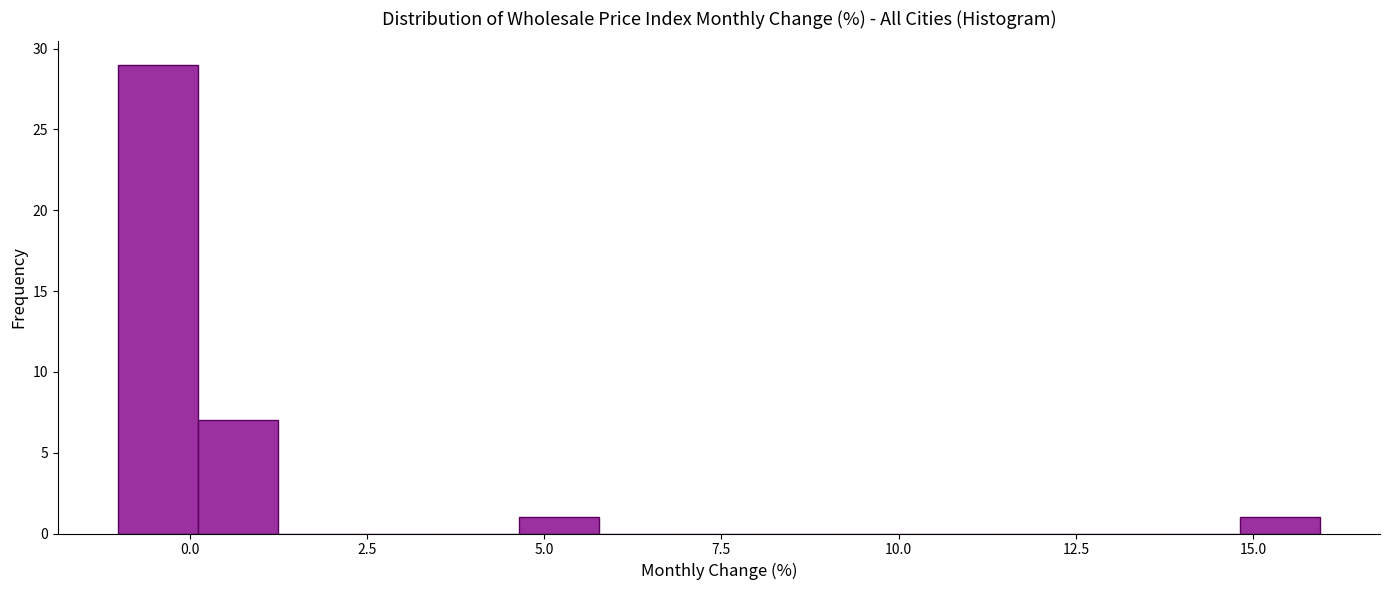

Read against the x-axis, roughly where is the centre of the tallest bar?

-0.5